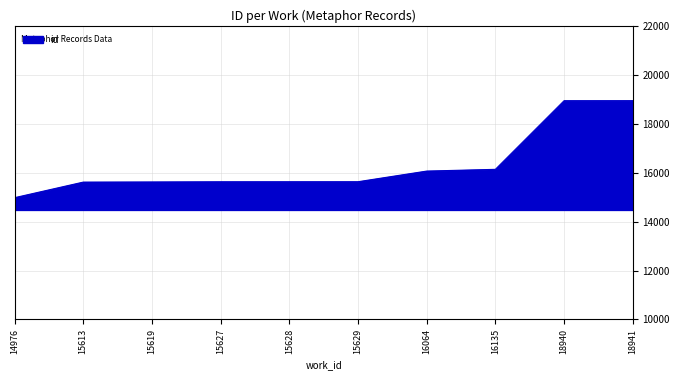

What is the difference between the maximum and minimum values?

3965